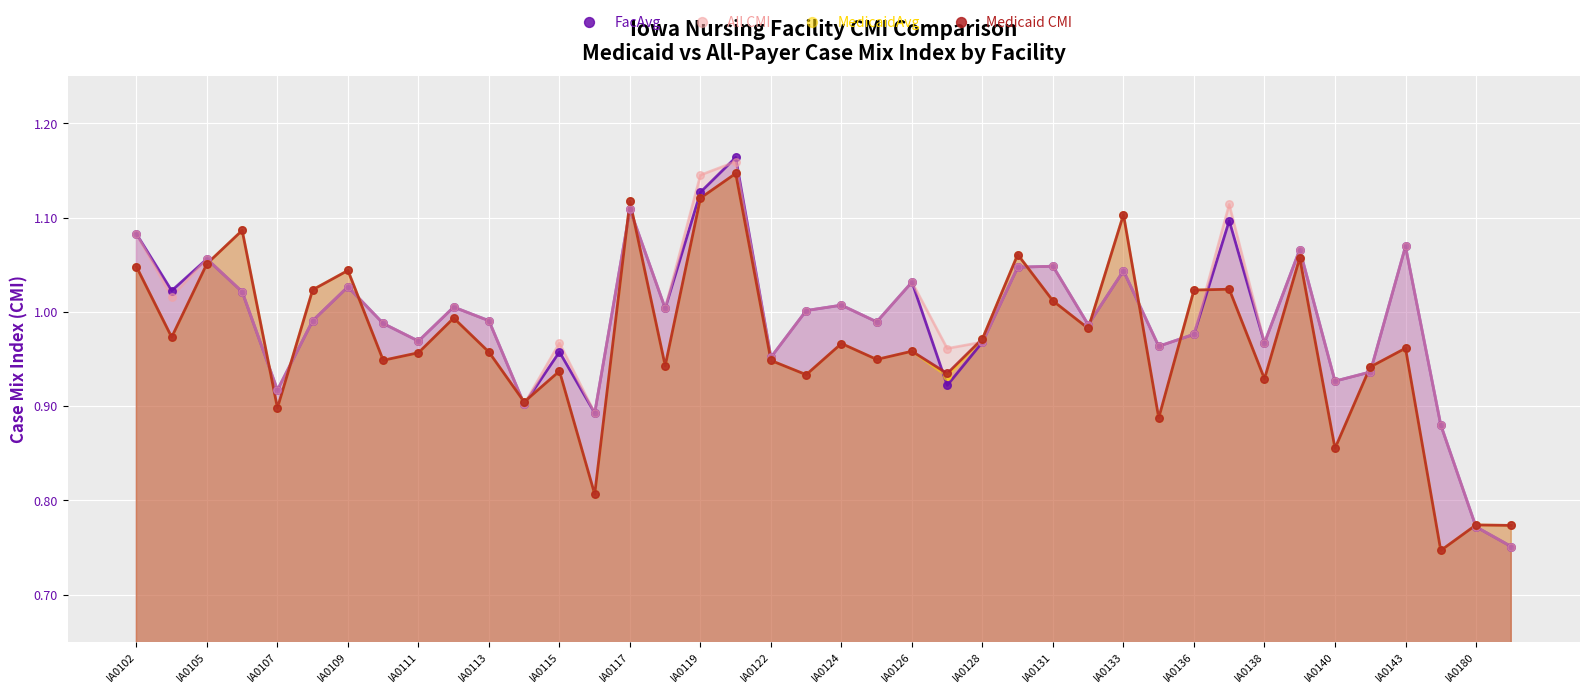

What are all the series names shown in the legend?

FacAvg, All CMI, MedicaidAvg, Medicaid CMI